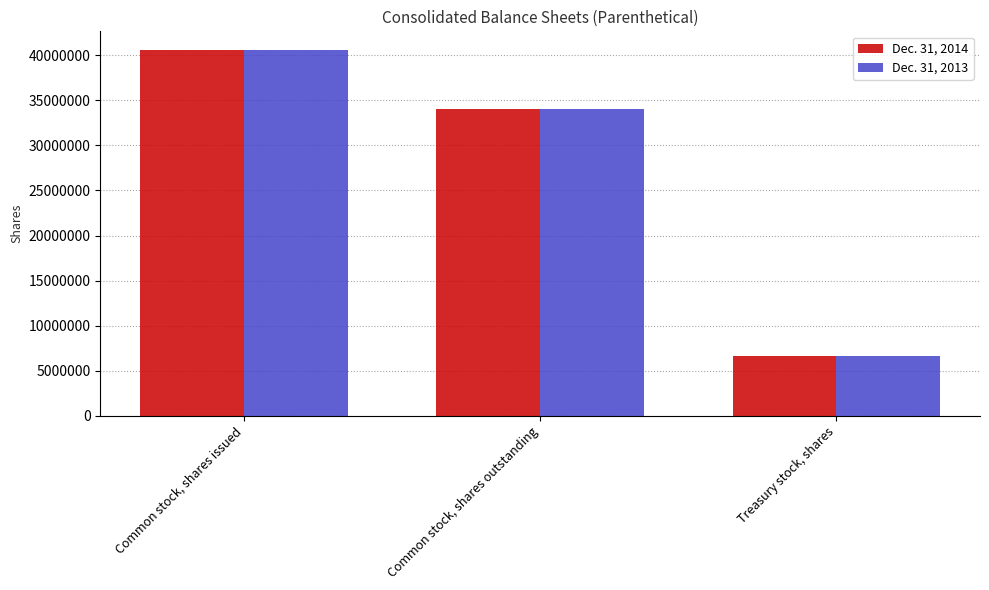

Rank the series by their maximum value, from lowest to highest.

Dec. 31, 2013, Dec. 31, 2014